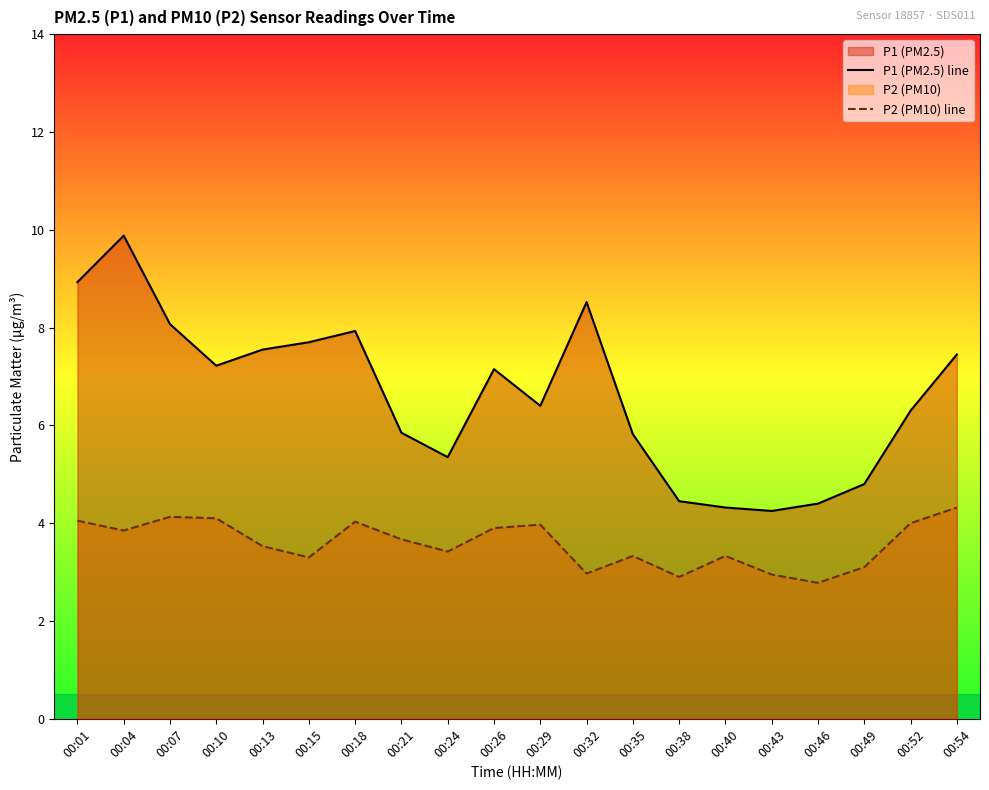

Reading left to right, list all the values displayed in this chart.

P1 (PM2.5) line: 8.9	9.9	8.1	7.2	7.5	7.7	7.9	5.8	5.3	7.2	6.4	8.5	5.8	4.5	4.3	4.2	4.4	4.8	6.3	7.5
P2 (PM10) line: 4.0	3.9	4.1	4.1	3.5	3.3	4.0	3.7	3.4	3.9	4.0	3.0	3.3	2.9	3.3	3.0	2.8	3.1	4.0	4.3